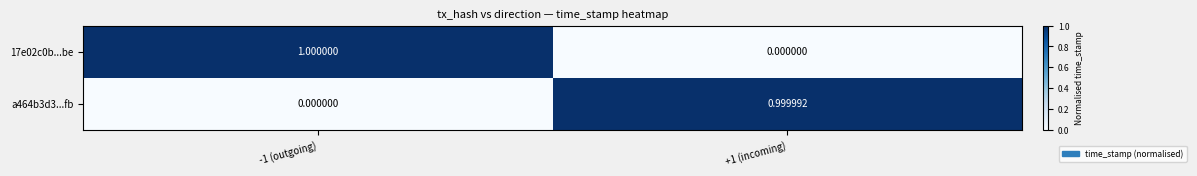

At which category is the sum across all series the highest?

-1 (outgoing)